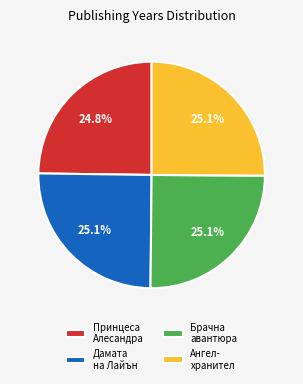

Combined, what portion of the pie is Дамата на Лайън and Брачна авантюра?

50.1%